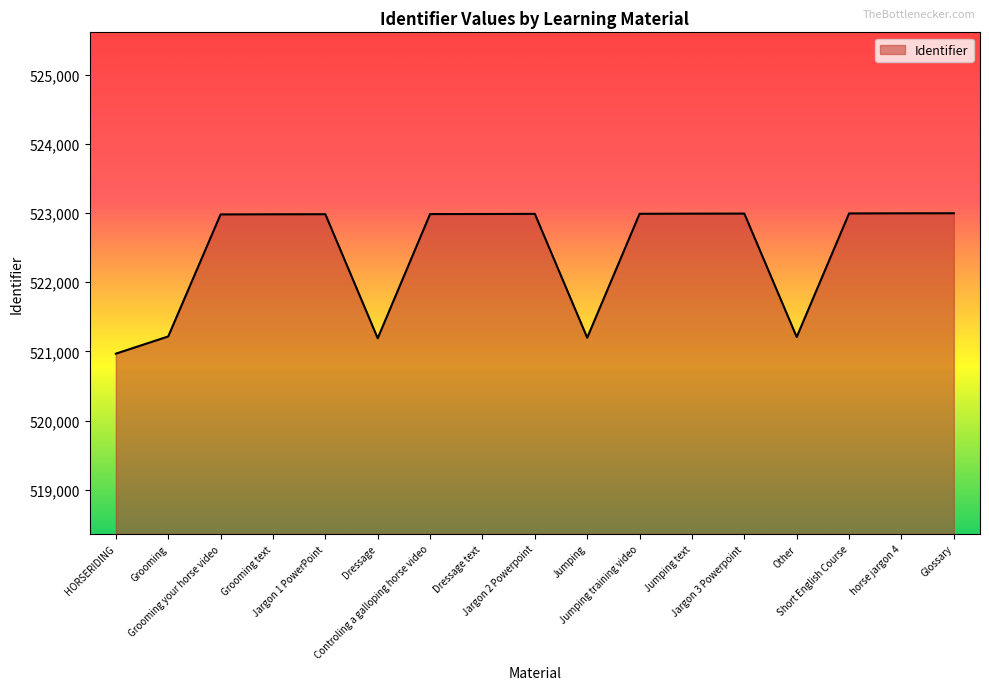

What is the minimum value shown in the chart?

520968